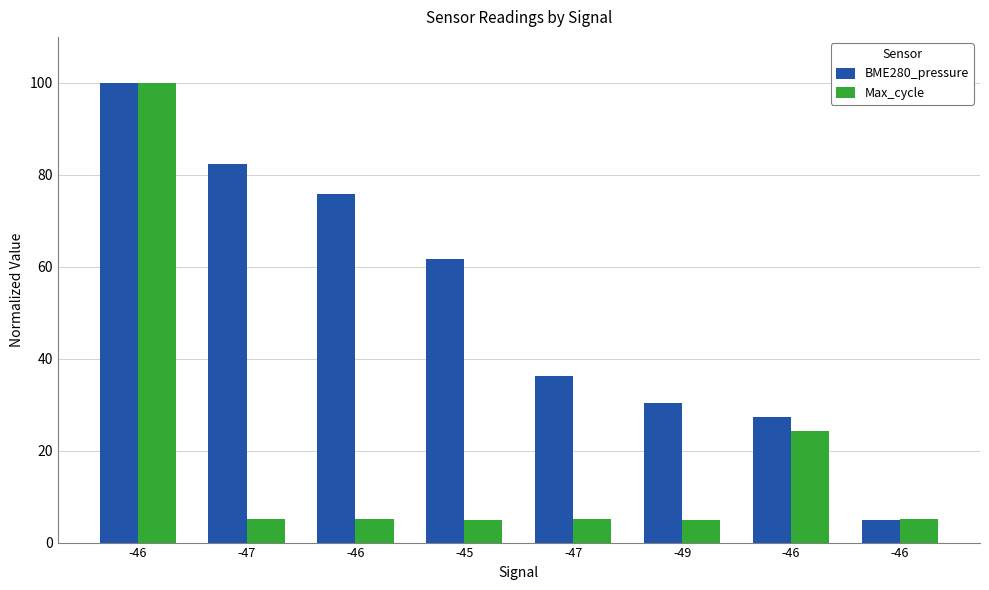

Are the bars grouped side by side (vs. stacked)?

Yes